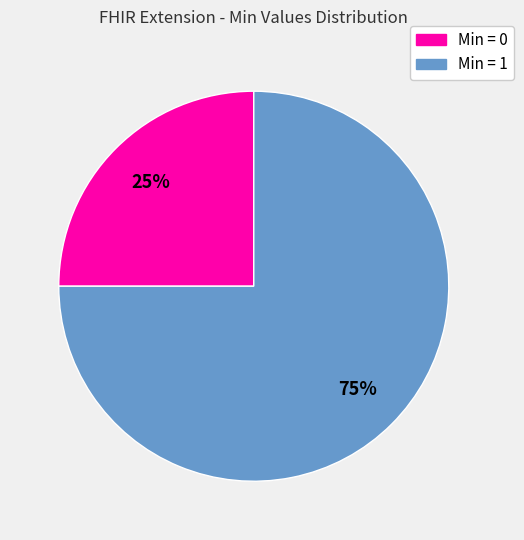

To the nearest percent, what is the difference between the largest and smallest slice percentages?

50%